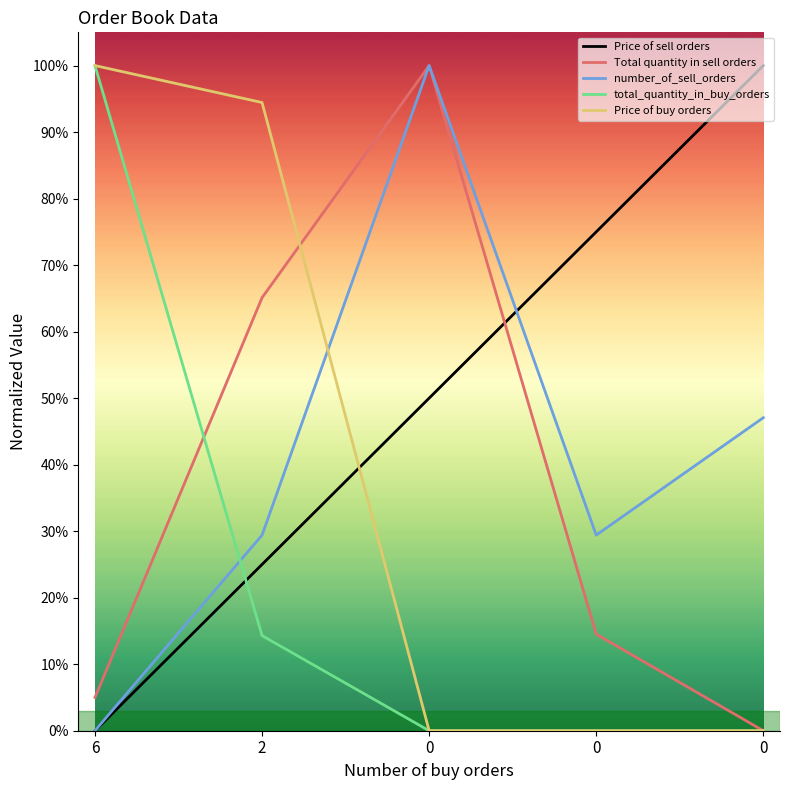

Is it true that total_quantity_in_buy_orders equals 1.0 at 6?

True